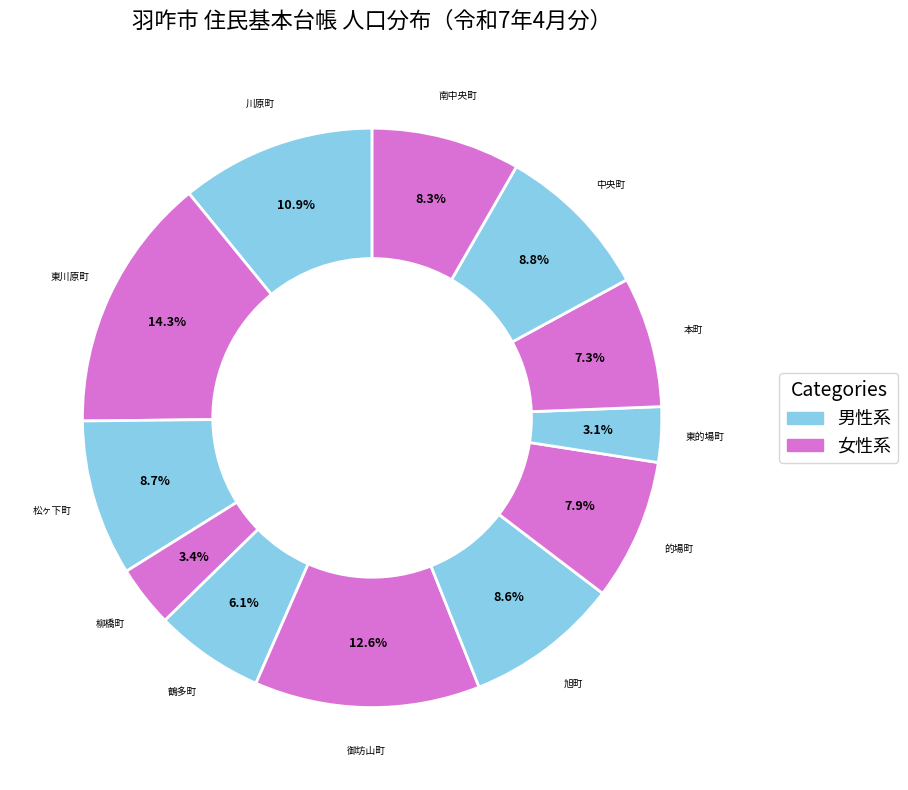

What is the ratio of the value at 鶴多町 to the value at 的場町?

0.8